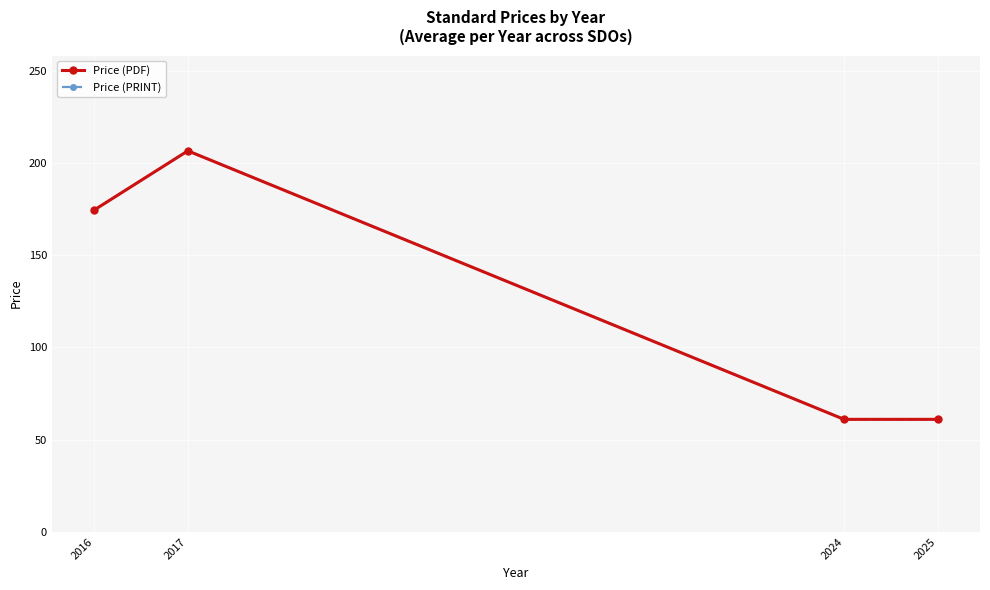

Is it true that Price (PRINT) equals 61.0 at 2024?

True